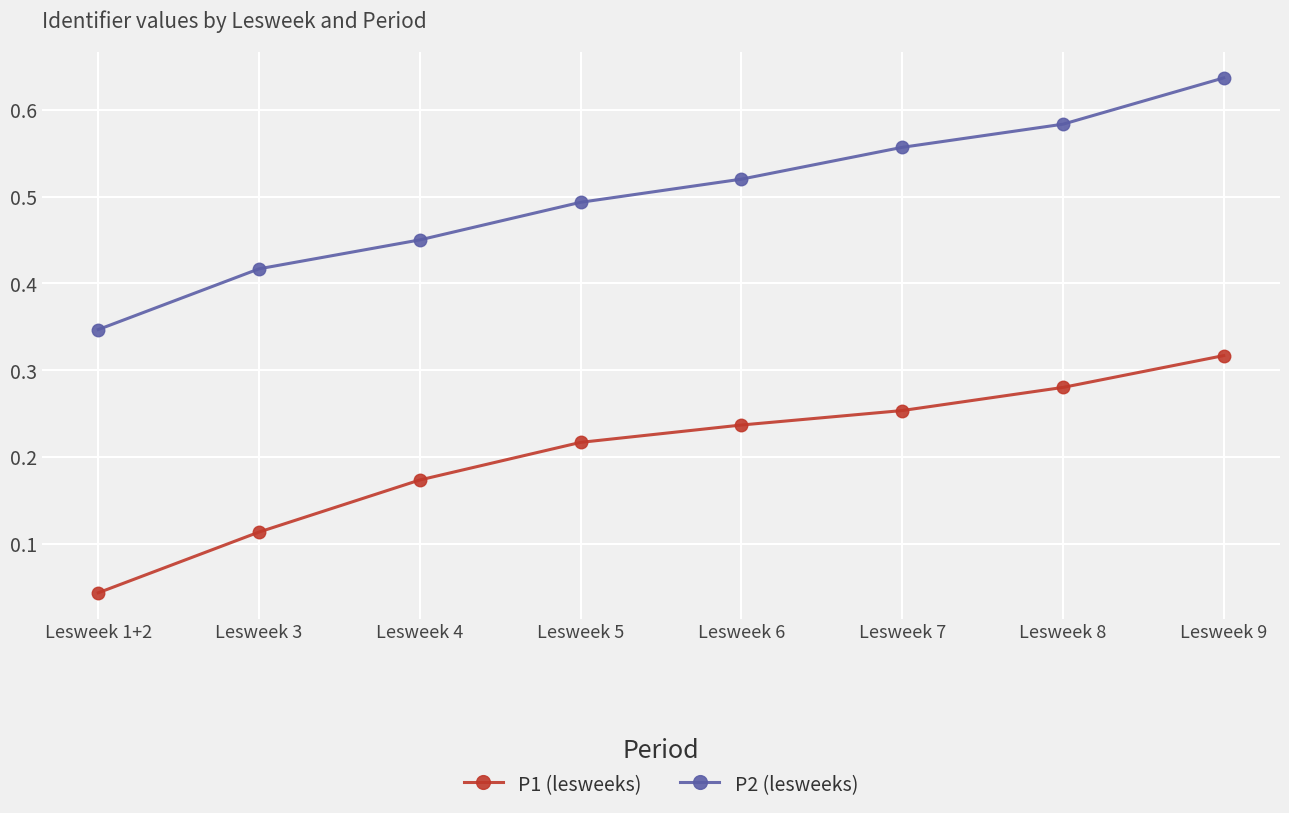

Count the P2 (lesweeks) values in the range 0 to 1.

8